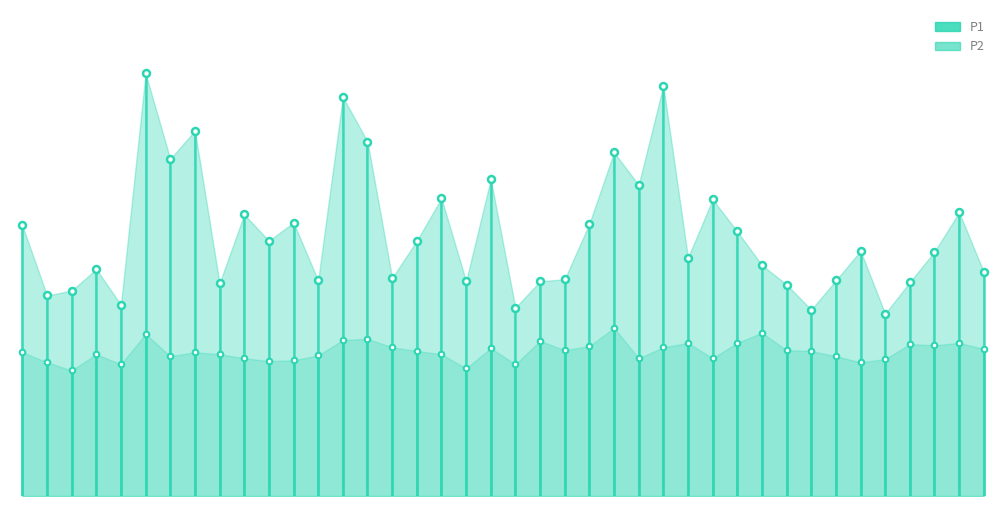

What is the difference between the maximum and second lowest values in the P2 series?

1.0